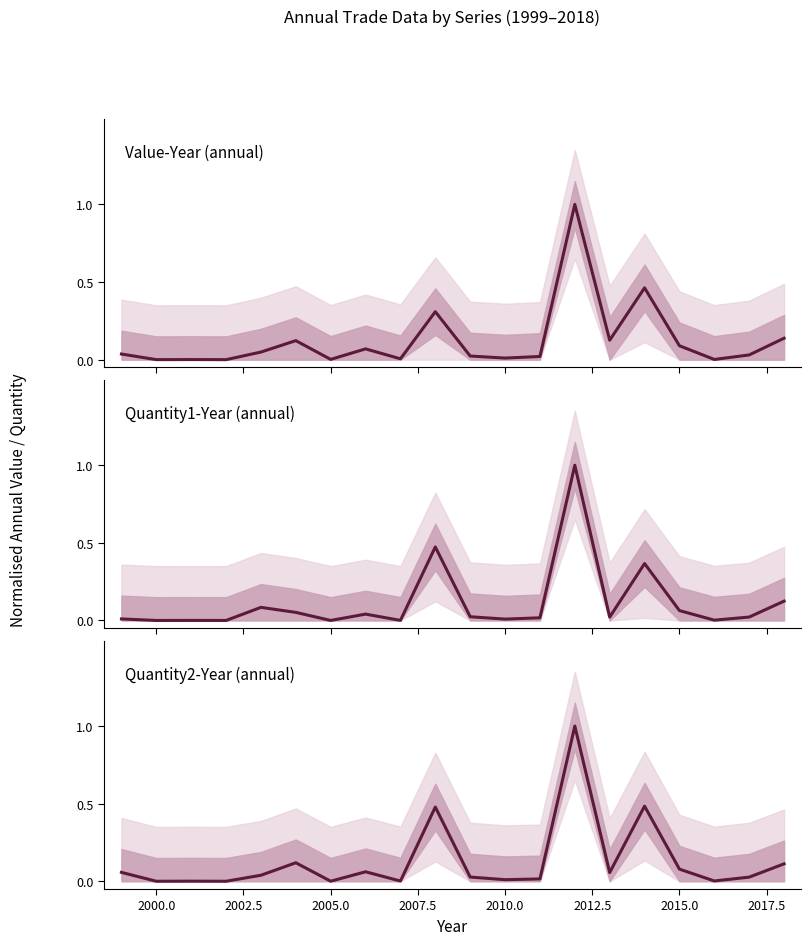

List the series in order of their peak value, lowest first.

Quantity2-Year, Value-Year, Quantity1-Year